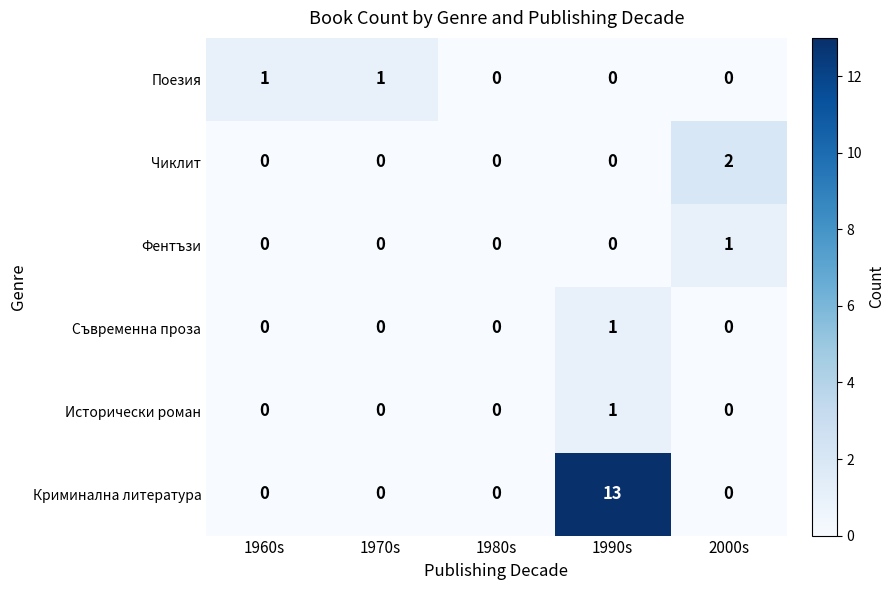

Which series has the largest total across all categories?

Криминална литература